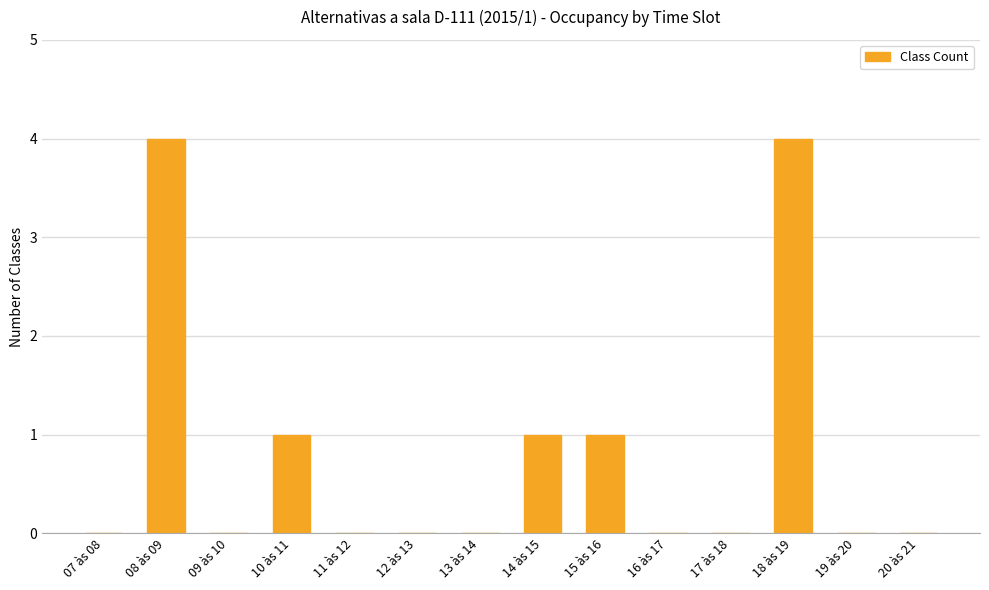

What is the maximum value shown in the chart?

4